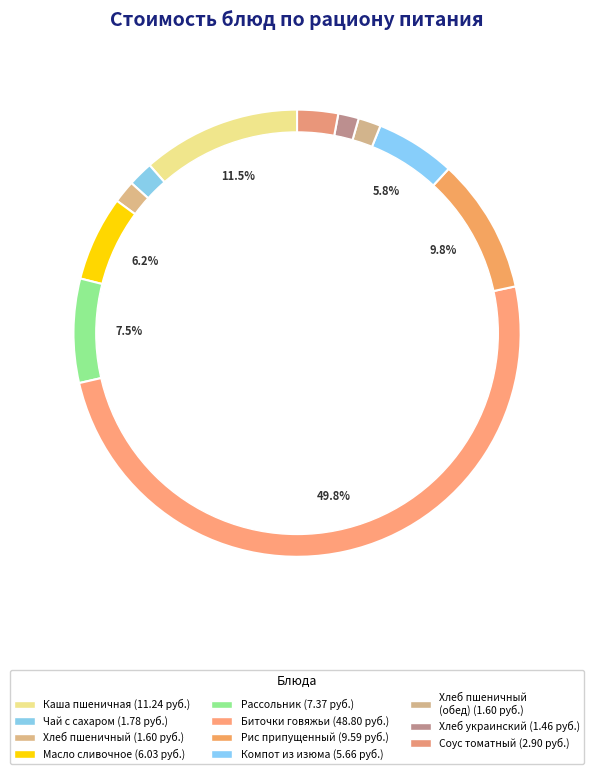

Between Хлеб украинский and каша пшеничная молочная жидкая, which is larger?

каша пшеничная молочная жидкая